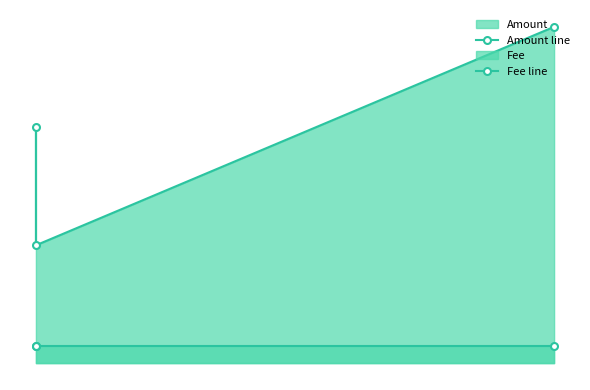

The value of Amount line at 2019-11 is 0.1. True or false?

True